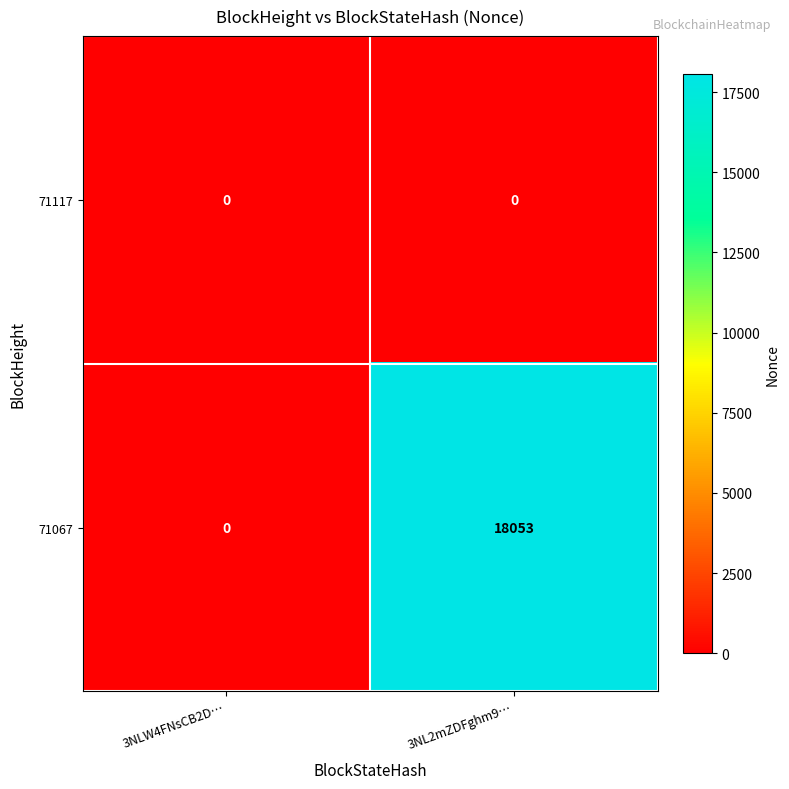

The 71117 series shows 0 at 3NLW4FNsCB2D…. True or false?

True